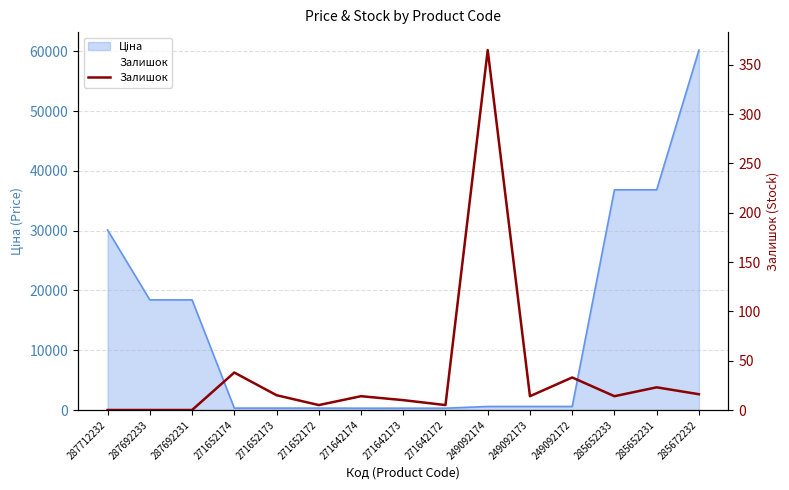

How many lines are shown in the chart?

1